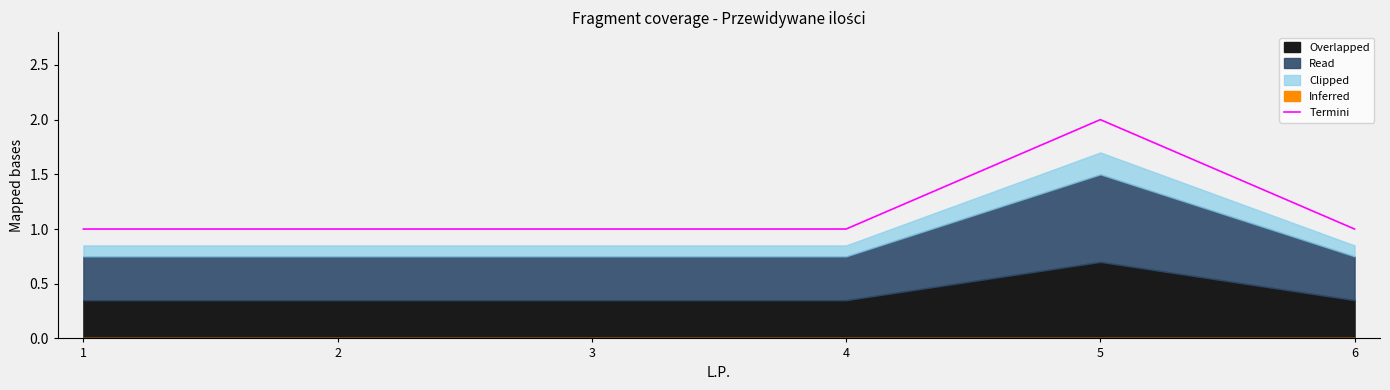

At which label is the value closest to 1?

1